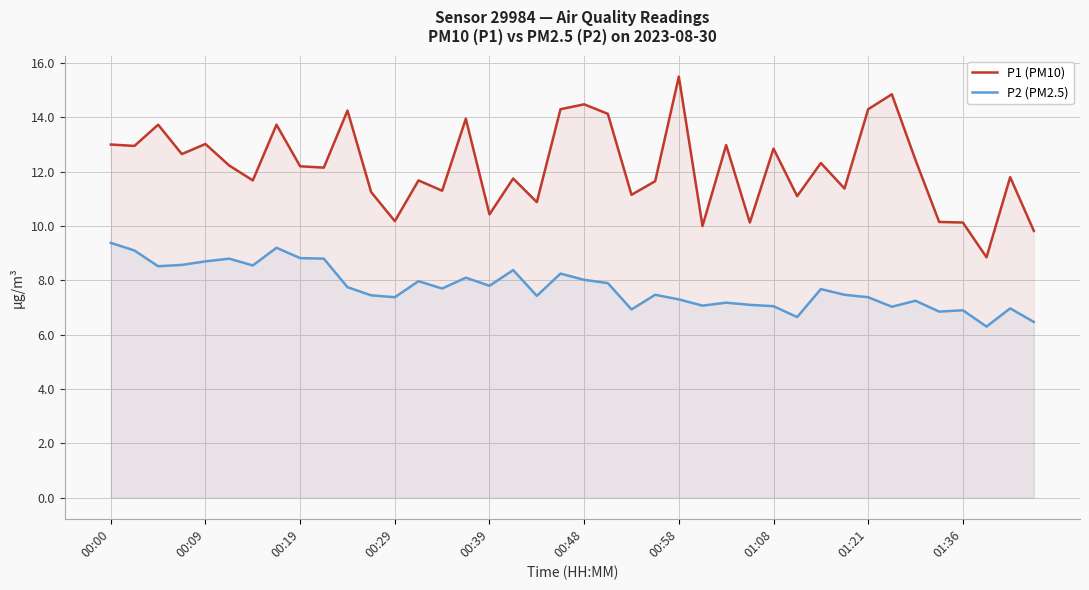

How many lines are shown in the chart?

2